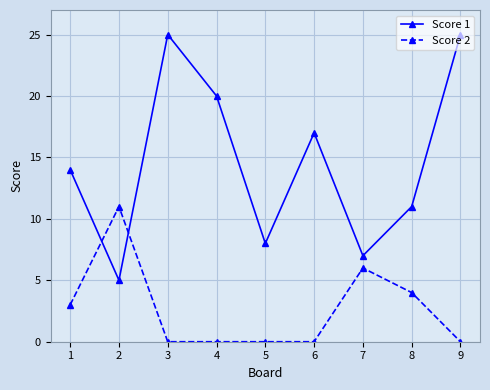

At which category does Score 1 reach its first local peak?

3